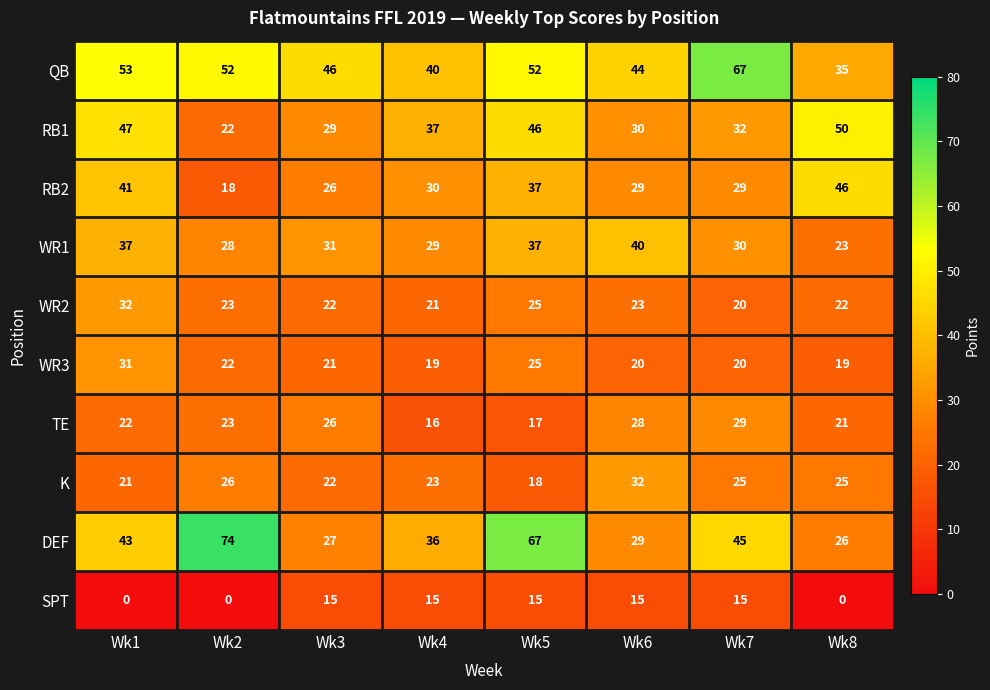

List the labels in order of DEF value, smallest first.

Wk8, Wk3, Wk6, Wk4, Wk1, Wk7, Wk5, Wk2